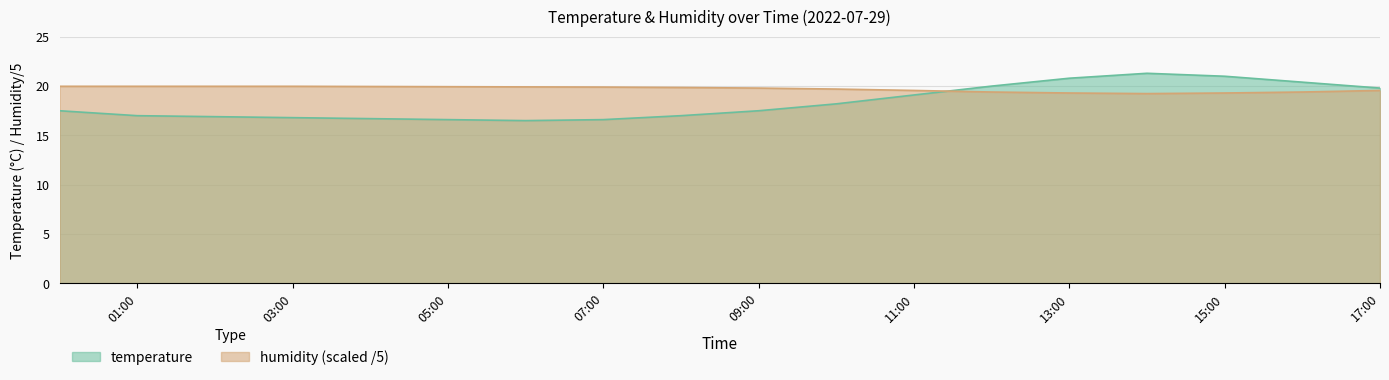

True or false: humidity has a value of 19.4 at 12:00.

True